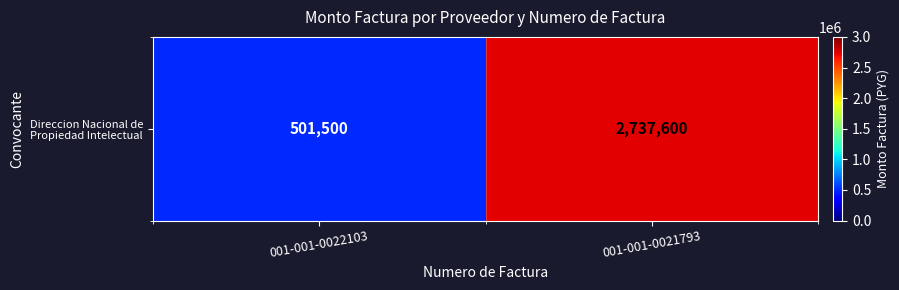

What is the maximum value shown in the chart?

2737600